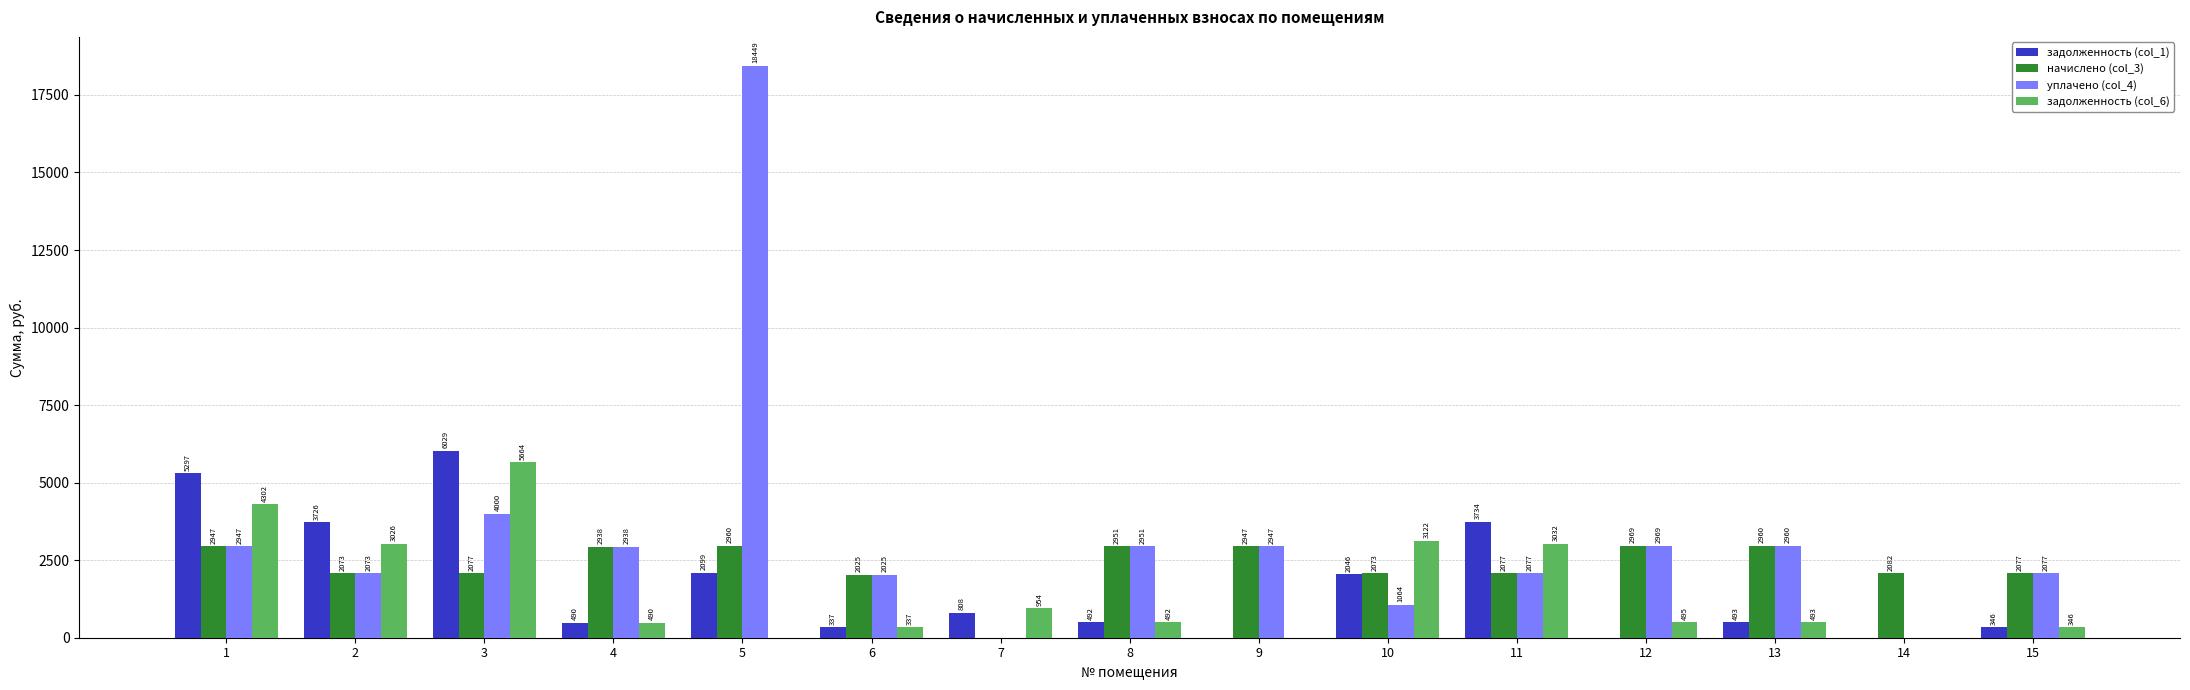

Between 9 and 11, which series saw the biggest shift?

задолженность (col_1)